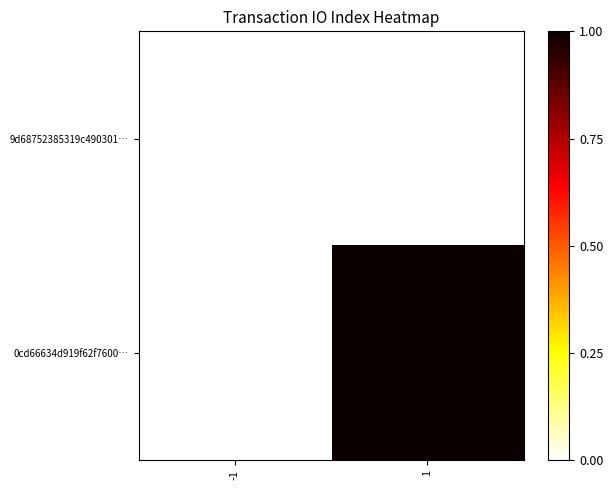

List the series in order of their overall mean, lowest first.

9d68752385319c490301…, 0cd66634d919f62f7600…